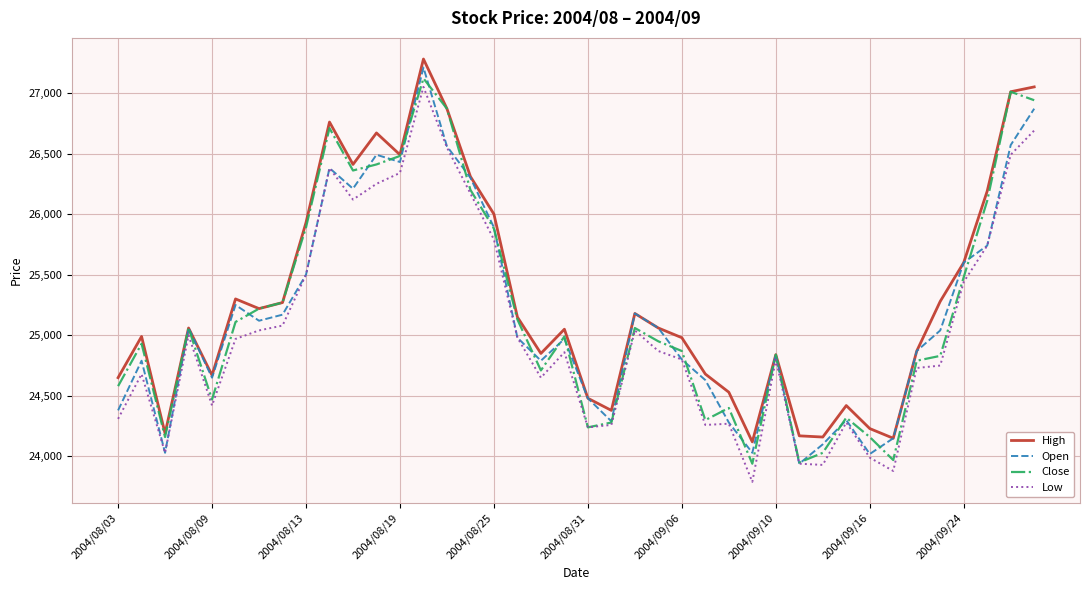

What is the lowest value of the Low series?

23790